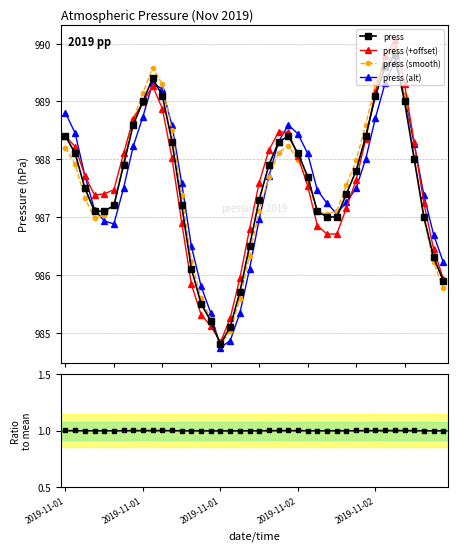

In press (alt), how many points are higher than both neighbors (excluding endpoints)?

3